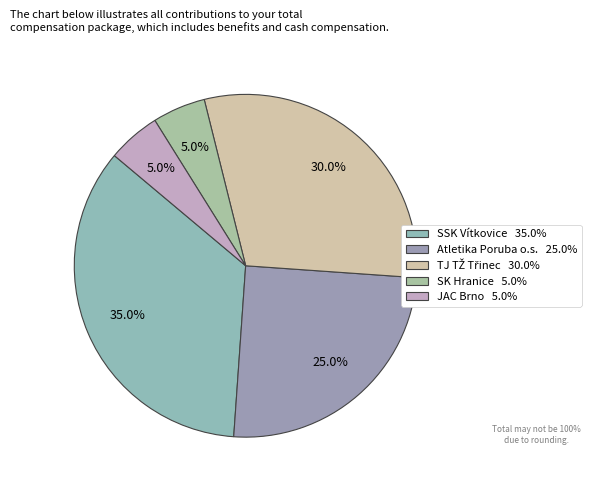

Count the number of slices in the pie.

5